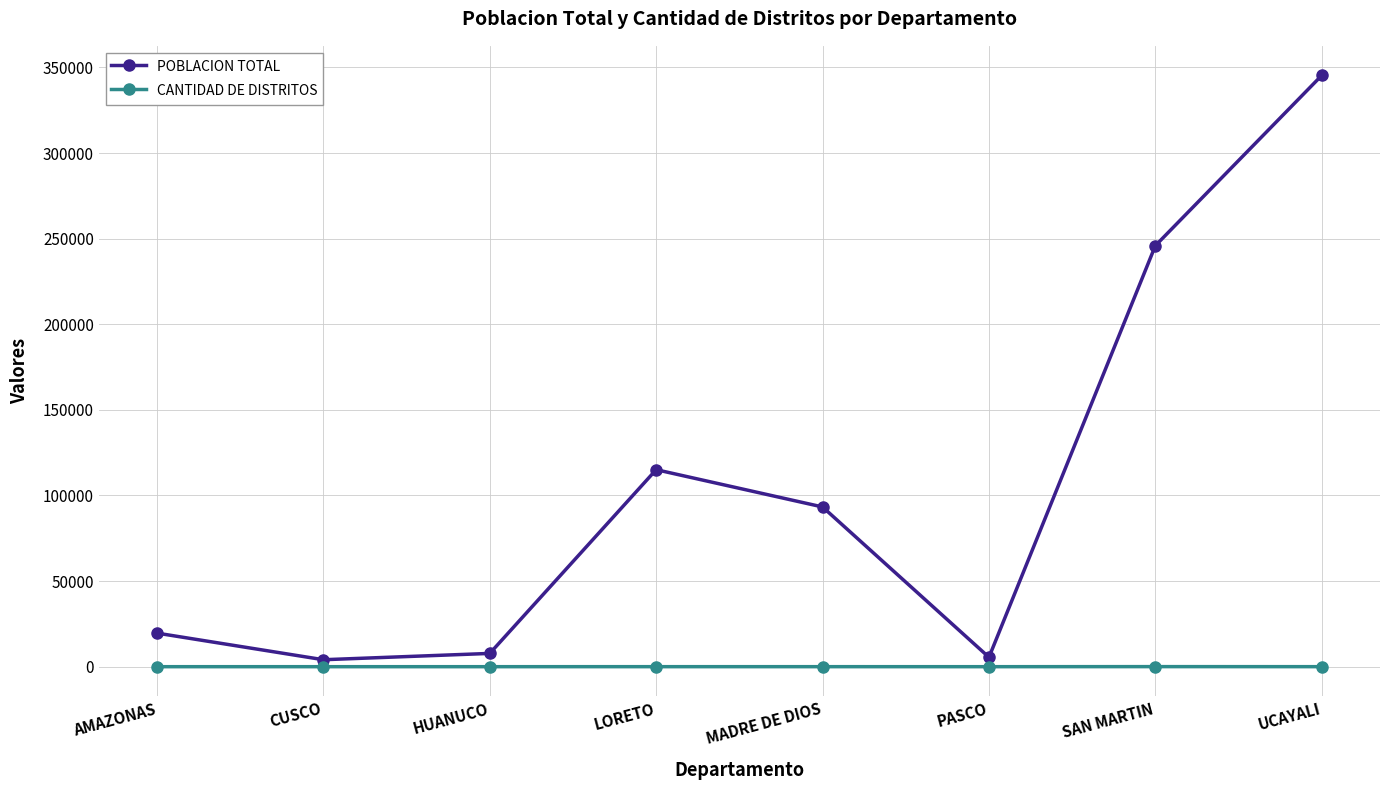

How many series are shown in this chart?

2